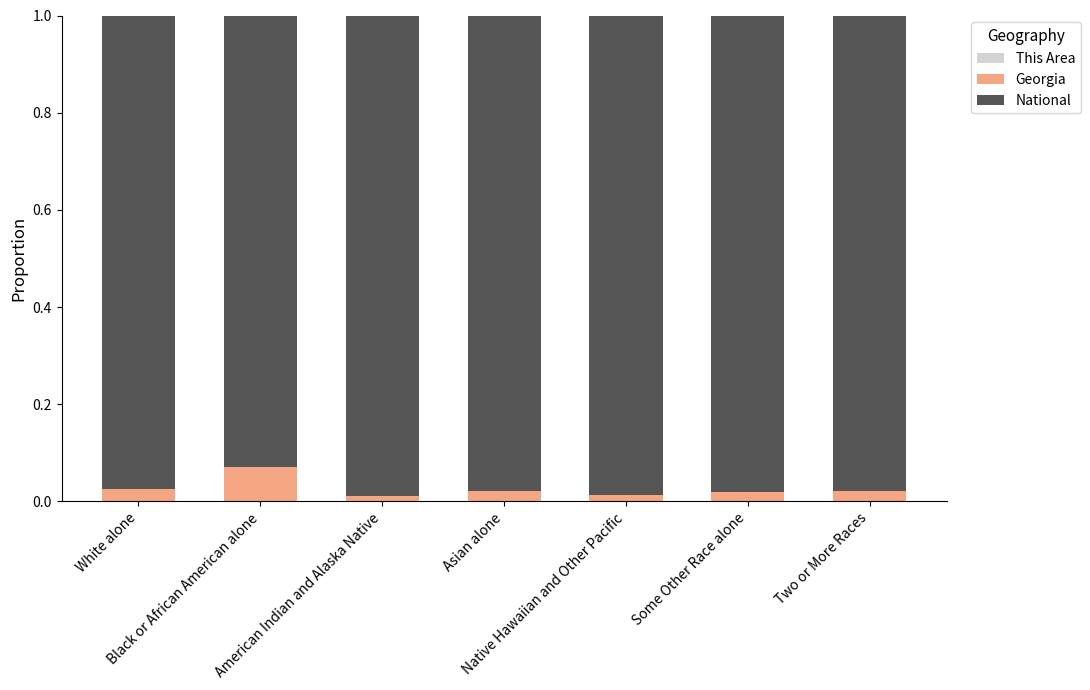

Count the number of data series in this chart.

3